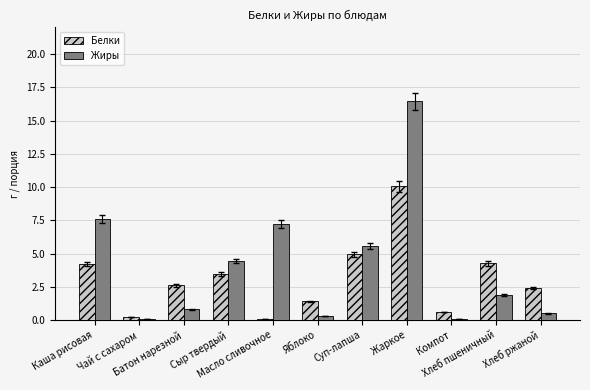

What is the sum of all Белки values?

34.2